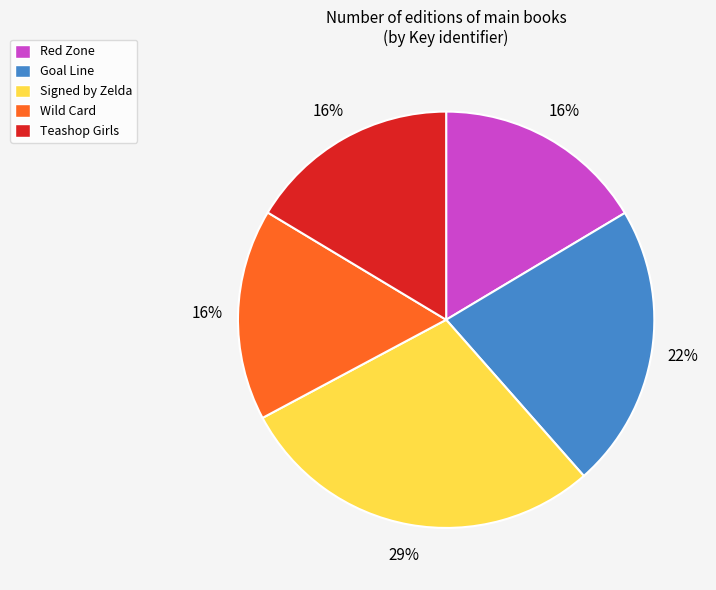

Which category has the biggest portion of the pie?

Signed by Zelda